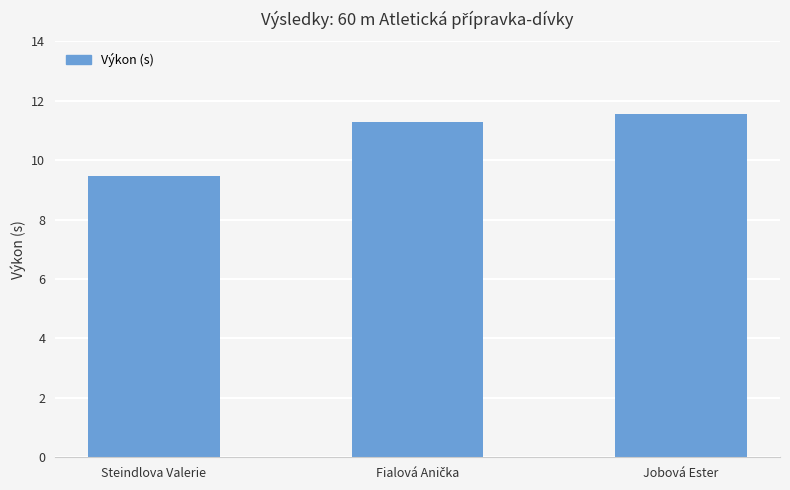

Count the number of categories in the chart.

3